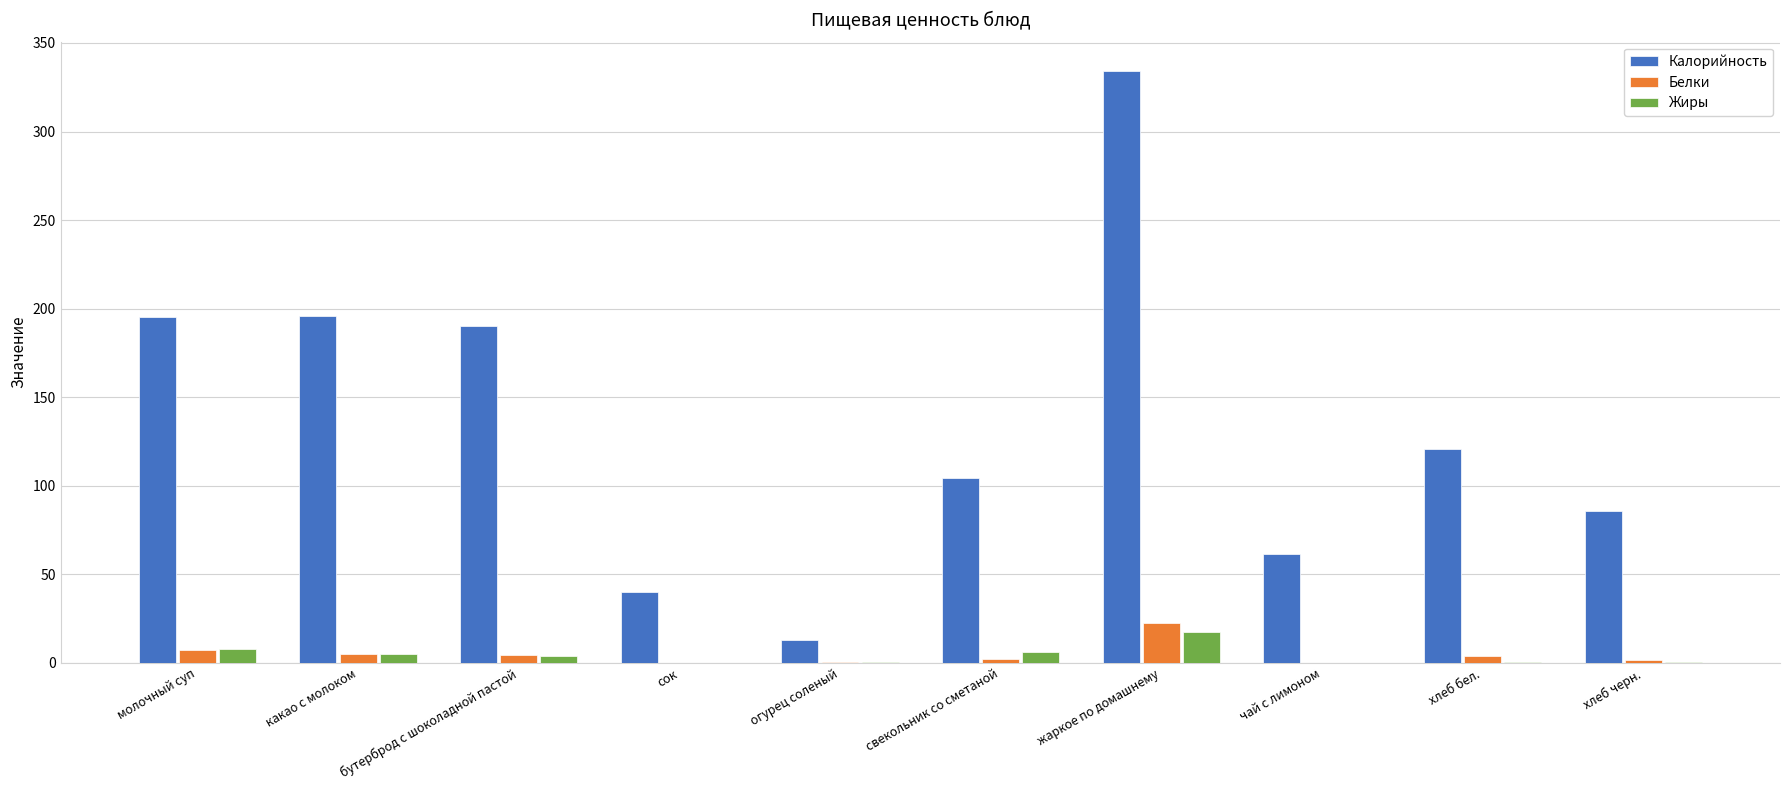

What is the highest value of the Калорийность series?

334.1